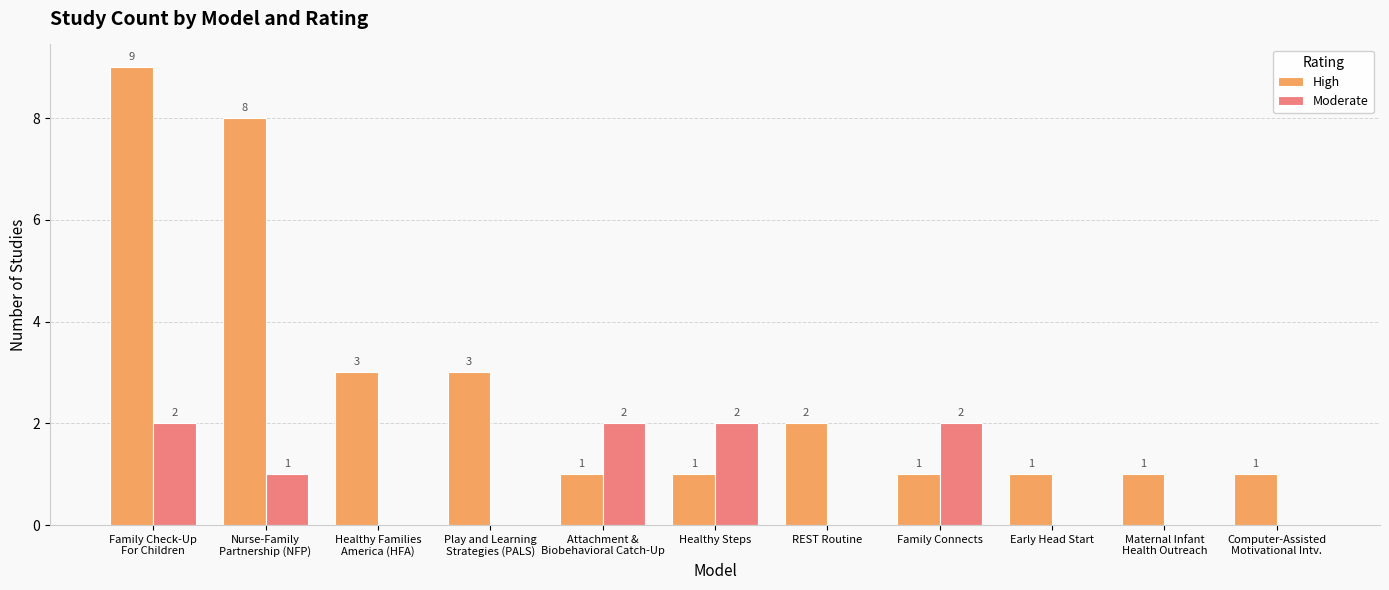

How many groups of bars are there?

11